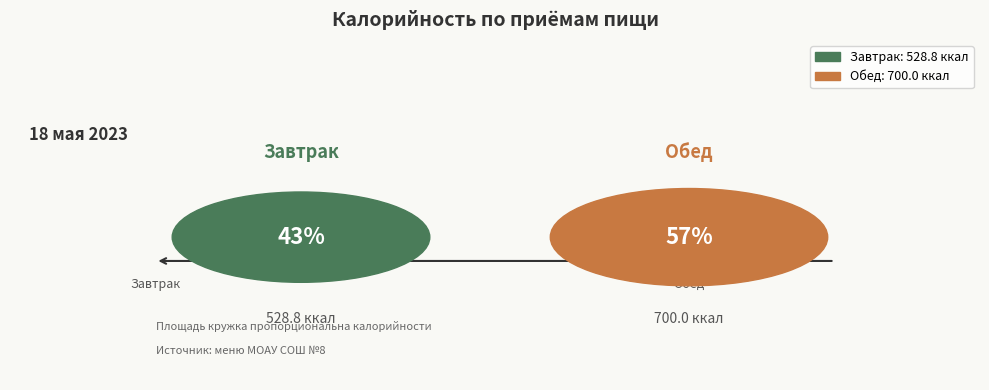

Which has a higher value, Завтрак or Обед?

Обед